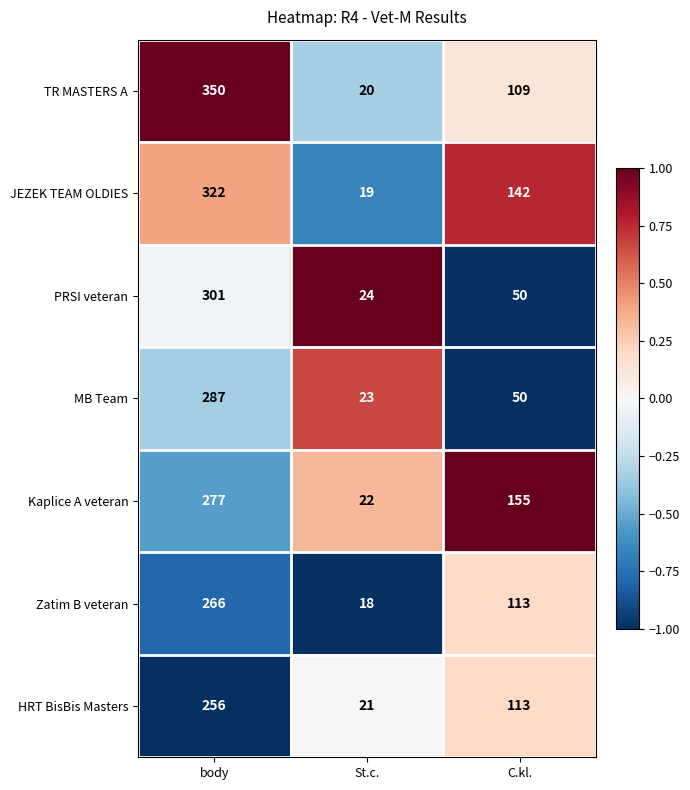

Which series has the widest spread of values?

TR MASTERS A